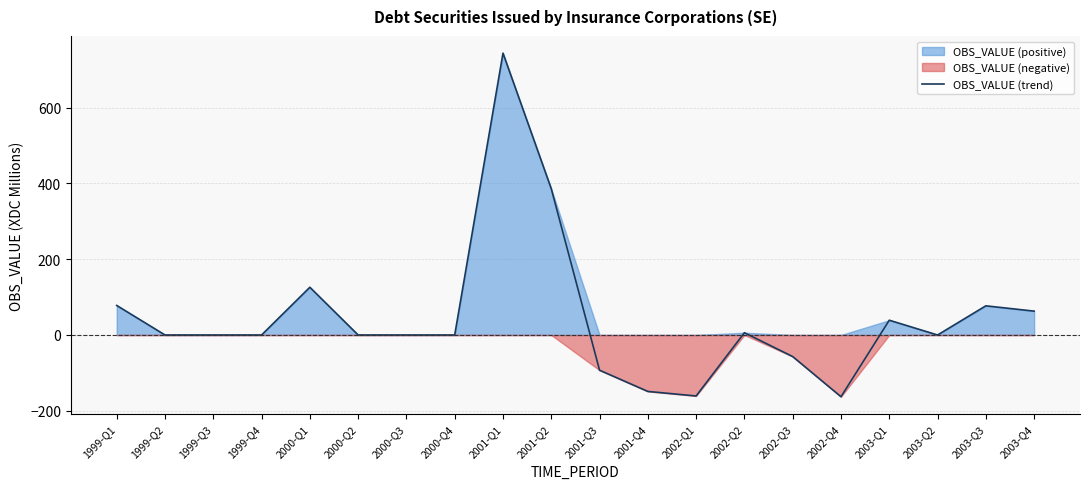

Reading left to right, list all the values displayed in this chart.

78	0	0	0	126	0	0	0	744	386	-93	-149	-161	6	-57	-163	39	0	77	63